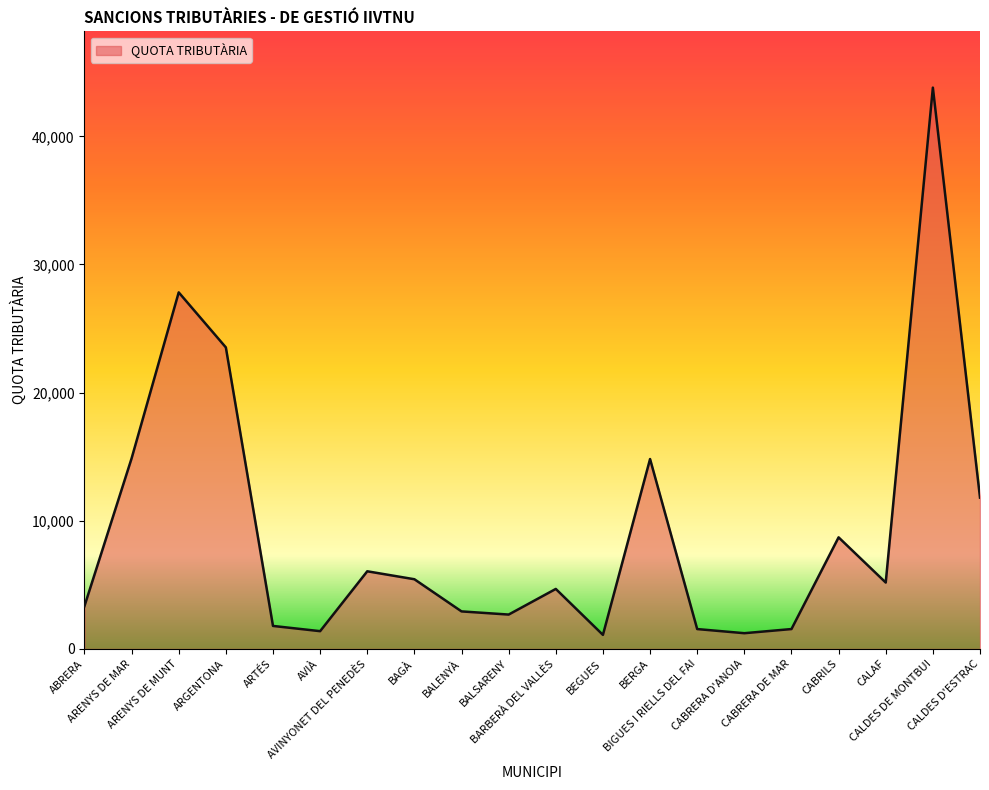

Which category has the highest value across all series?

CALDES DE MONTBUI